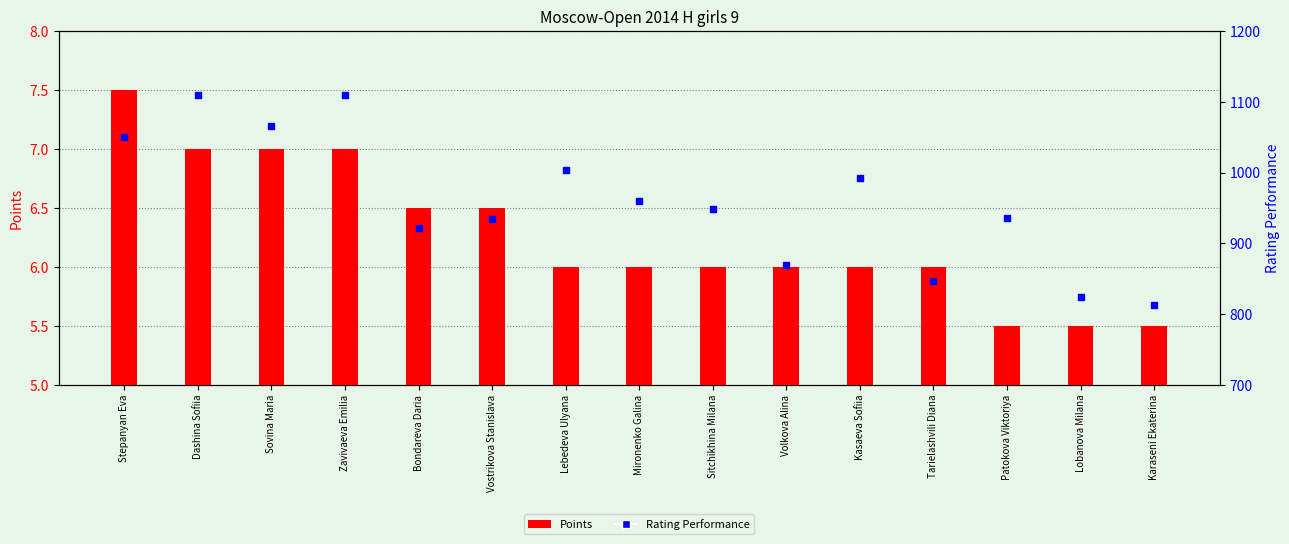

What is the total value across all series at Vostrikova Stanislava?

940.5